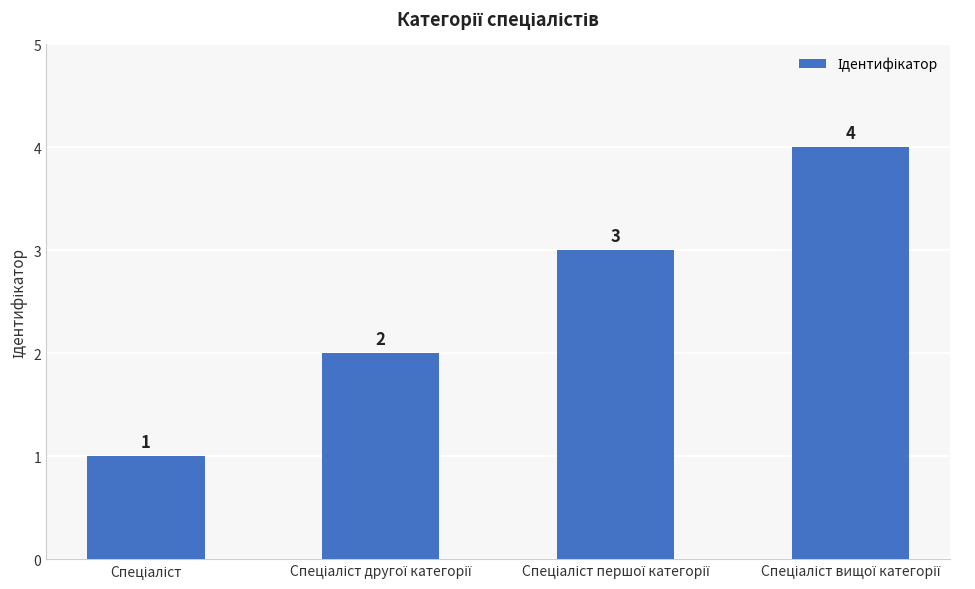

What is the greatest value displayed?

4